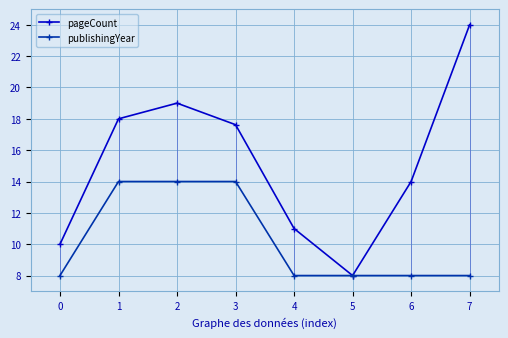

Does the chart display data point markers on the line(s)?

Yes